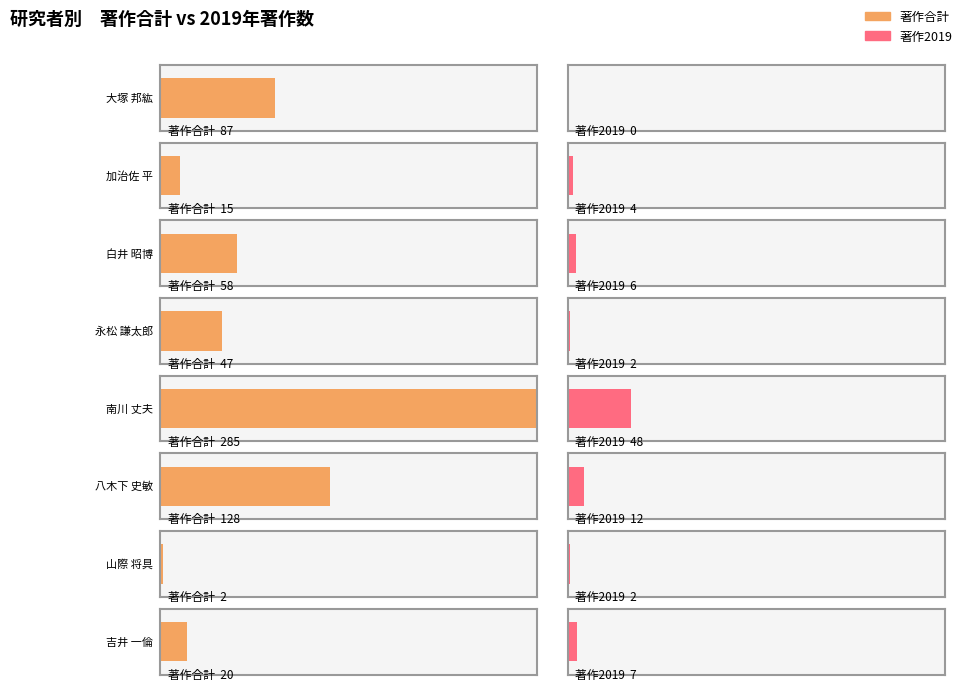

True or false: 著作2019 has a value of 27 at 大塚 邦紘.

False